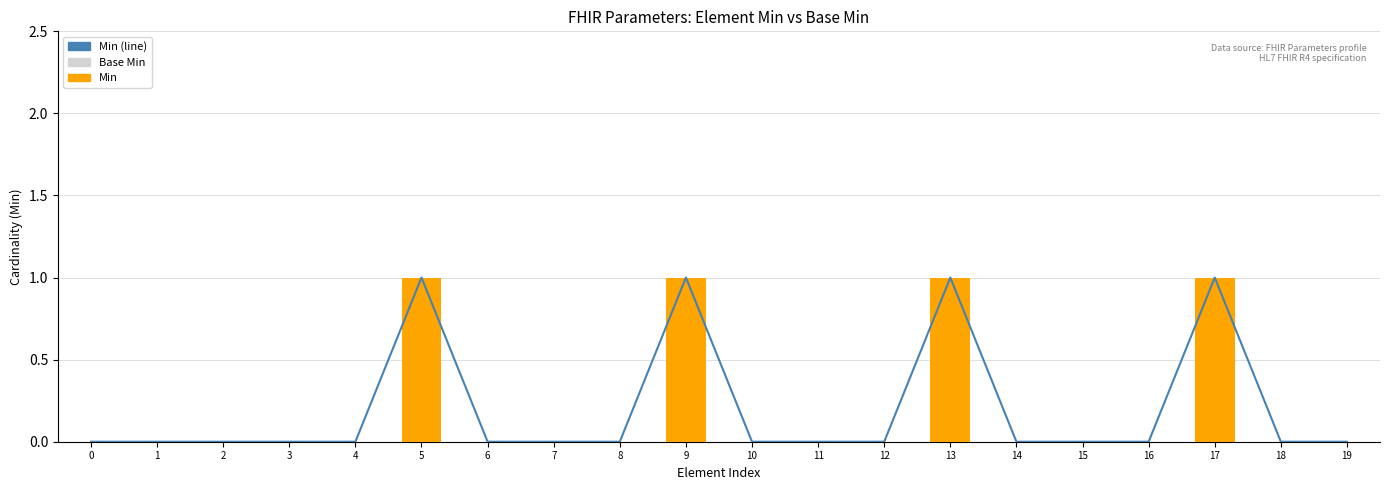

What are all the series names shown in the legend?

Min (line), Base Min, Min